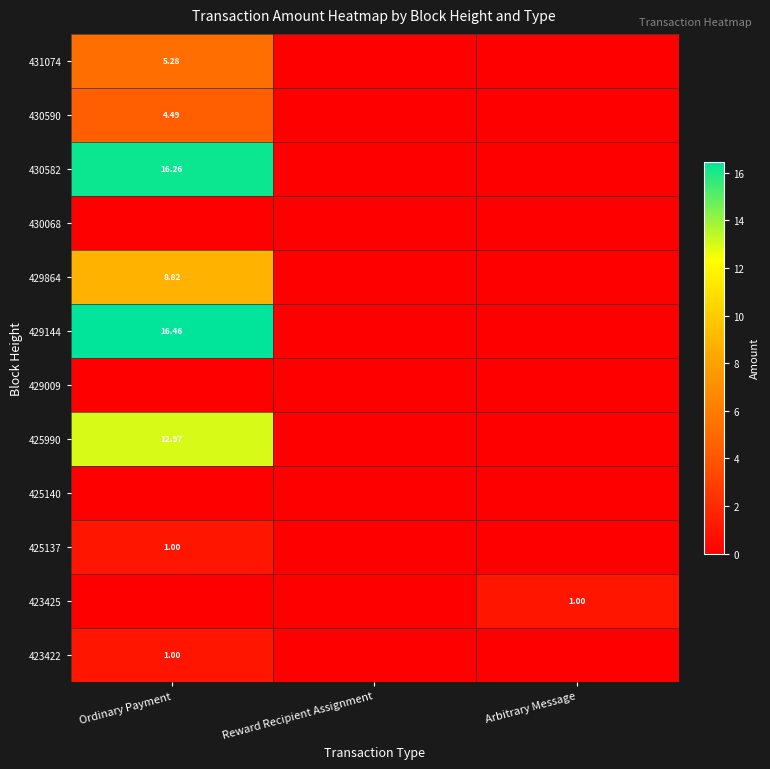

What is the total value across all series at Ordinary Payment?

66.3